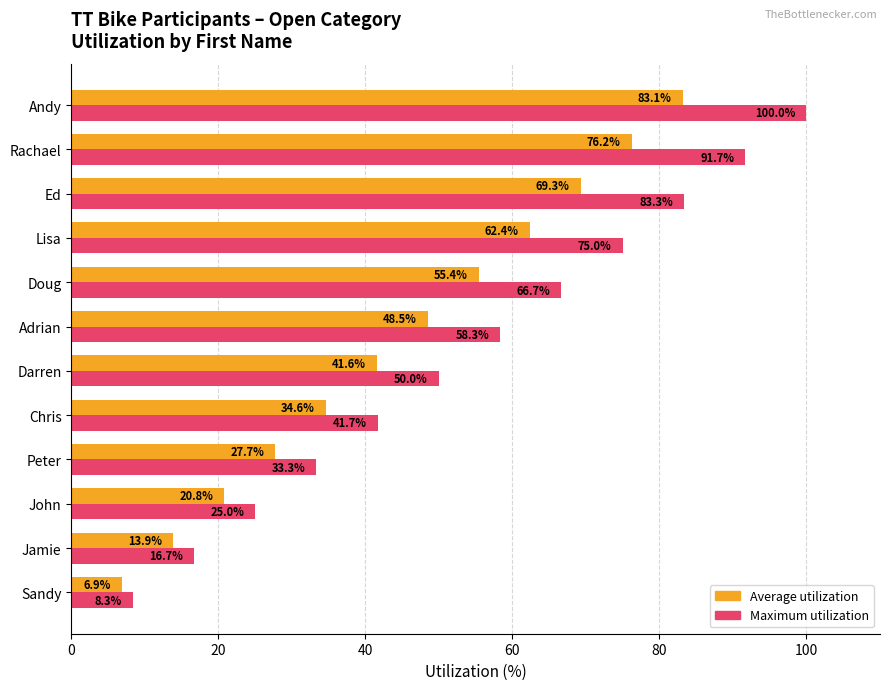

Count the number of data series in this chart.

2